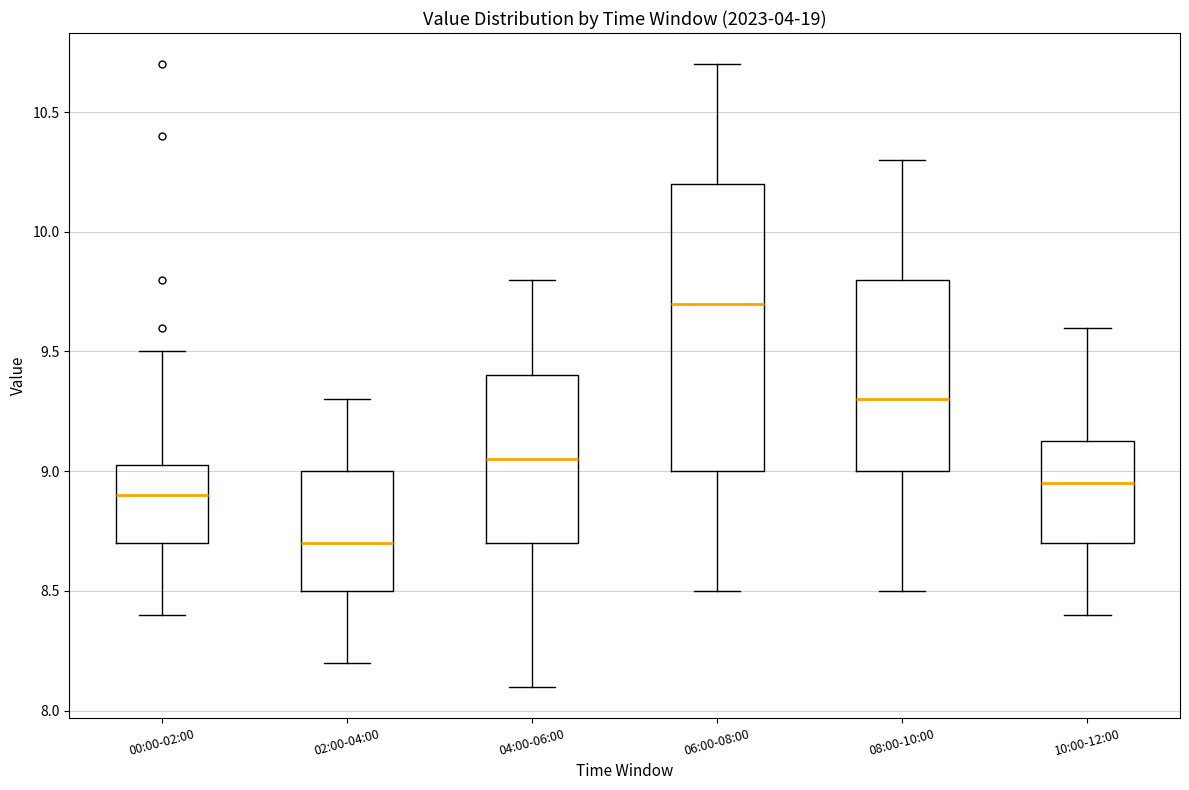

Reading left to right, transcribe this box plot: for each box, give where its median line is, the range the box spans, and where its two whiskers end, as read against the y-axis. The values are not printed on the chart, so give them approximately, as read against the axis.

00:00-02:00: median 8.90, box 8.70 to 9.05, whiskers 8.40 to 9.50
02:00-04:00: median 8.70, box 8.50 to 9.00, whiskers 8.20 to 9.30
04:00-06:00: median 9.05, box 8.70 to 9.40, whiskers 8.10 to 9.80
06:00-08:00: median 9.70, box 9.00 to 10.20, whiskers 8.50 to 10.70
08:00-10:00: median 9.30, box 9.00 to 9.80, whiskers 8.50 to 10.30
10:00-12:00: median 8.95, box 8.70 to 9.15, whiskers 8.40 to 9.60